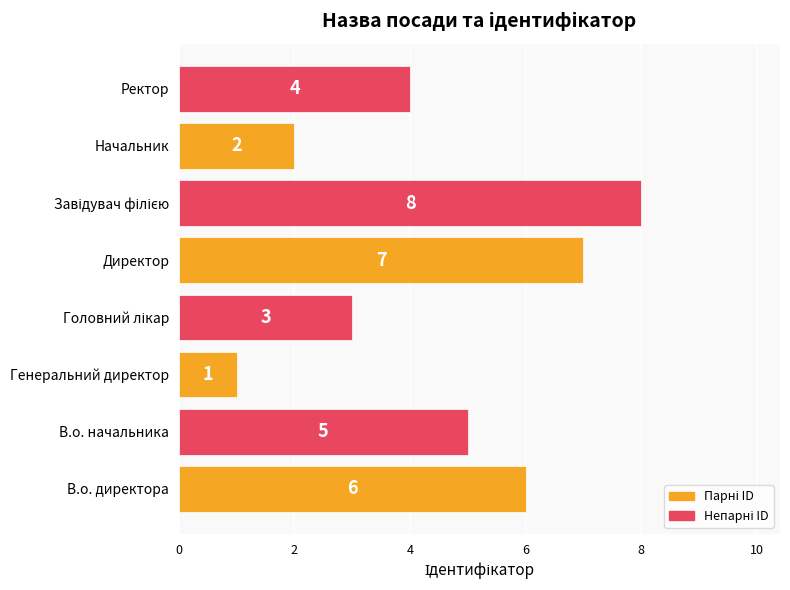

What is the sum of all values?

36